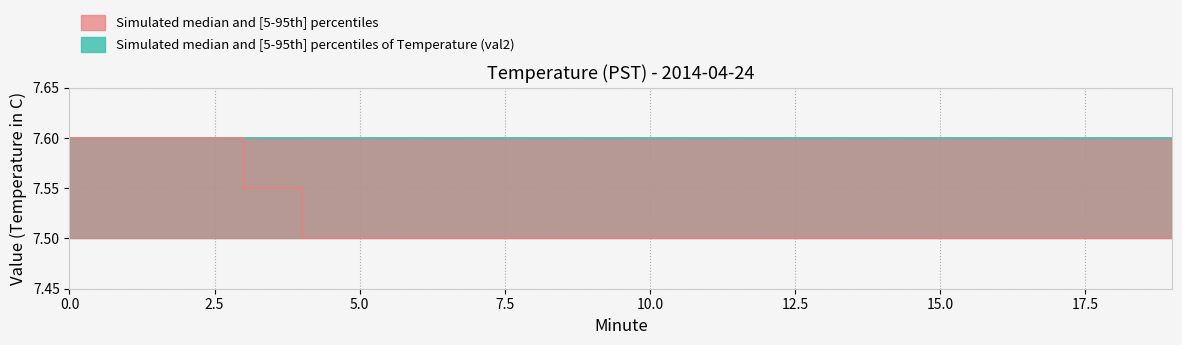

Reading left to right, what are all the values shown in this chart?

temp_median: 0=7.6	1=7.6	2=7.6	3=7.5	4=7.5	5=7.5	6=7.5	7=7.5	8=7.5	9=7.5	10=7.5	11=7.5	12=7.5	13=7.5	14=7.5	15=7.5	16=7.5	17=7.5	18=7.5	19=7.5
temp_upper: 0=7.6	1=7.6	2=7.6	3=7.6	4=7.6	5=7.6	6=7.6	7=7.6	8=7.6	9=7.6	10=7.6	11=7.6	12=7.6	13=7.6	14=7.6	15=7.6	16=7.6	17=7.6	18=7.6	19=7.6
temp_lower: 0=7.5	1=7.5	2=7.5	3=7.5	4=7.5	5=7.5	6=7.5	7=7.5	8=7.5	9=7.5	10=7.5	11=7.5	12=7.5	13=7.5	14=7.5	15=7.5	16=7.5	17=7.5	18=7.5	19=7.5
val2_median: 0=7.6	1=7.6	2=7.6	3=7.6	4=7.6	5=7.6	6=7.6	7=7.6	8=7.6	9=7.6	10=7.6	11=7.6	12=7.6	13=7.6	14=7.6	15=7.6	16=7.6	17=7.6	18=7.6	19=7.6
val2_upper: 0=7.6	1=7.6	2=7.6	3=7.6	4=7.6	5=7.6	6=7.6	7=7.6	8=7.6	9=7.6	10=7.6	11=7.6	12=7.6	13=7.6	14=7.6	15=7.6	16=7.6	17=7.6	18=7.6	19=7.6
val2_lower: 0=7.5	1=7.5	2=7.5	3=7.5	4=7.5	5=7.5	6=7.5	7=7.5	8=7.5	9=7.5	10=7.5	11=7.5	12=7.5	13=7.5	14=7.5	15=7.5	16=7.5	17=7.5	18=7.5	19=7.5